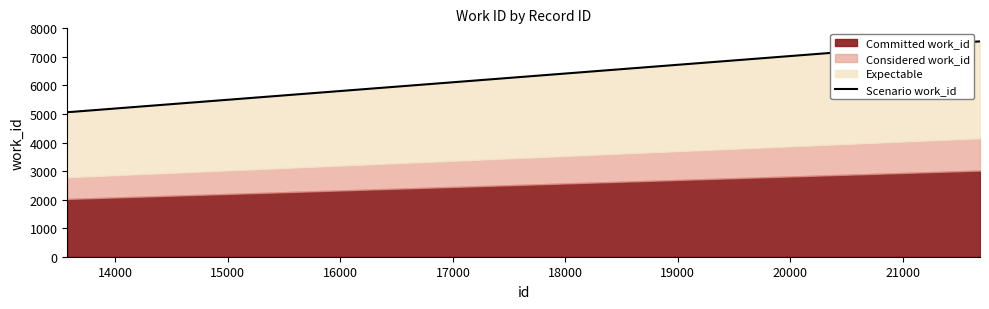

What is the change in value from 13579 to 21686?

+2478